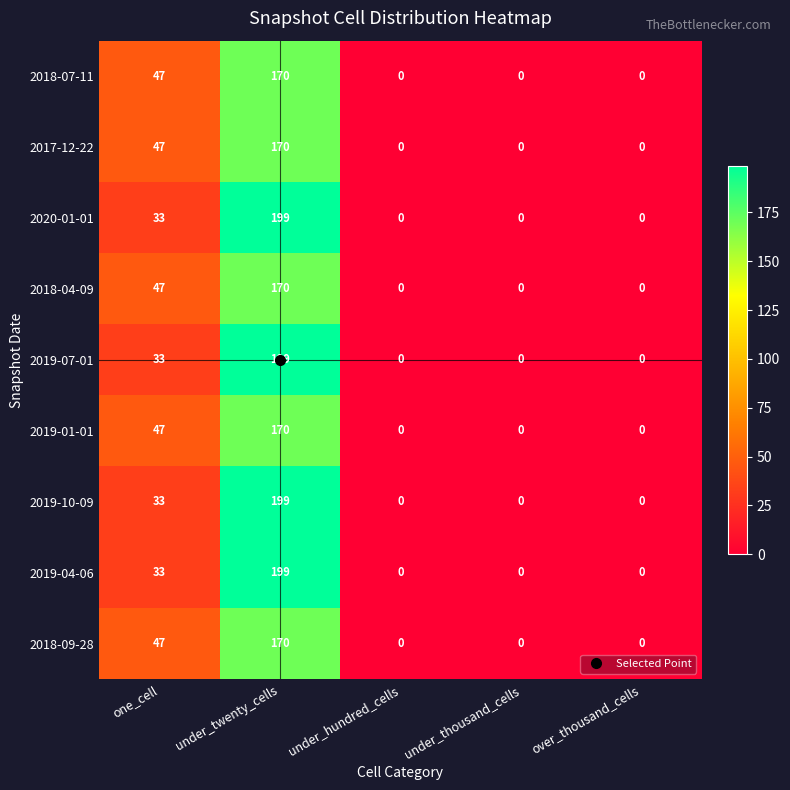

What is the sum of all 2019-01-01 values?

217